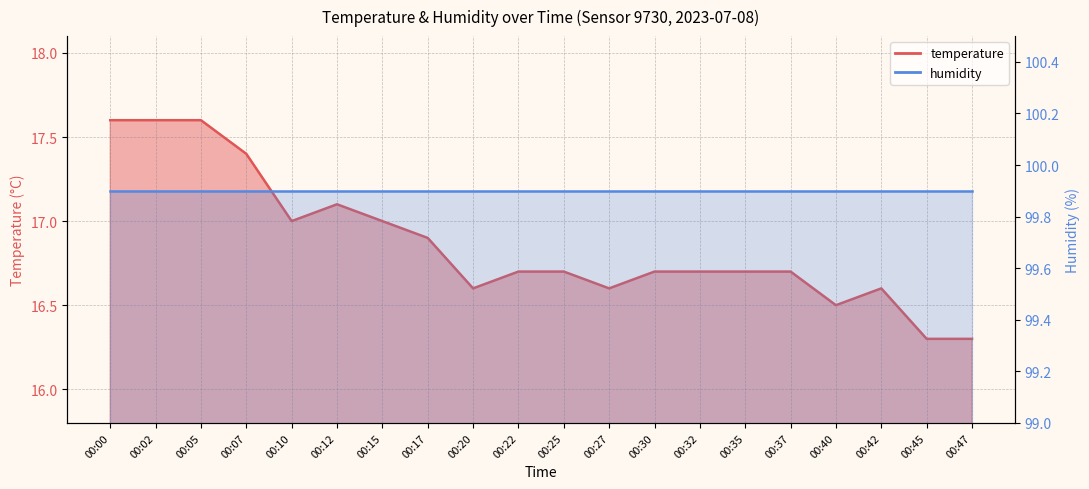

True or false: the data shows 16.7 at 00:22.

True